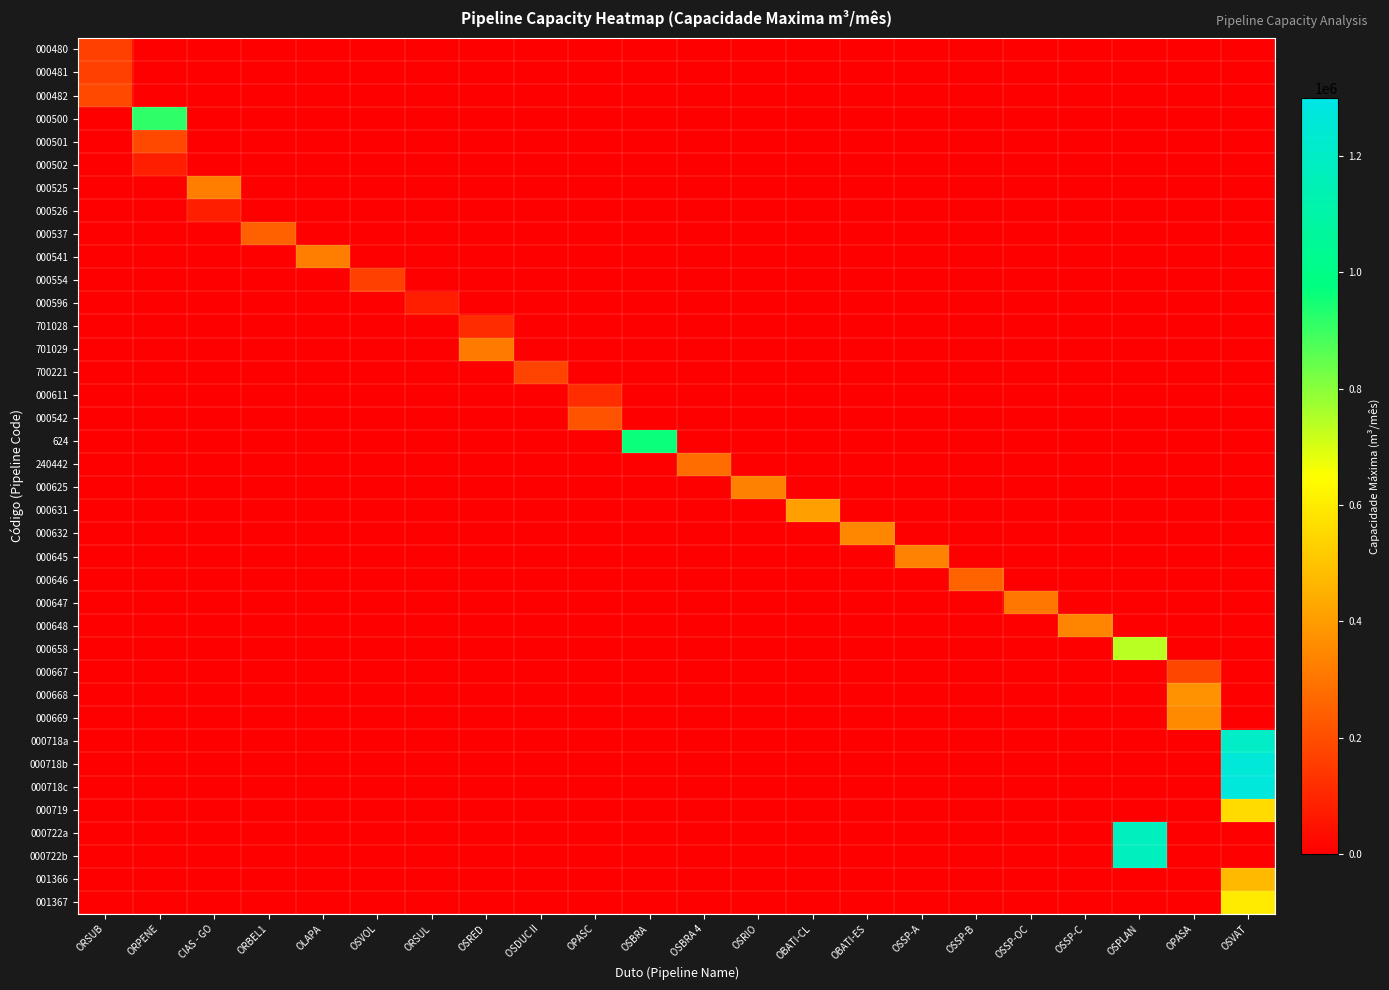

Which series has the largest range (max minus min)?

000718c